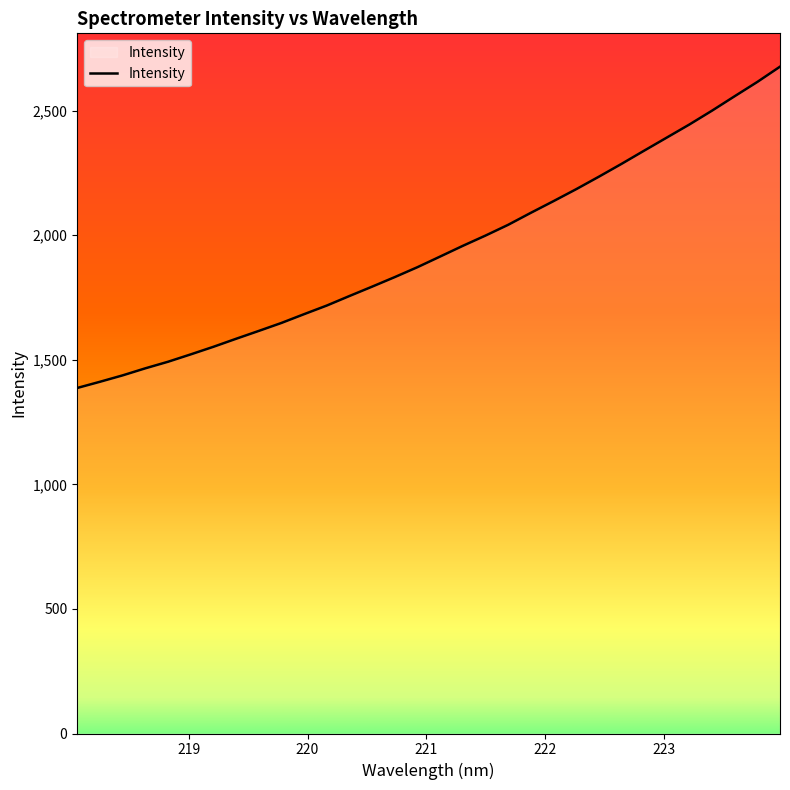

What is the smallest value displayed?

1386.9